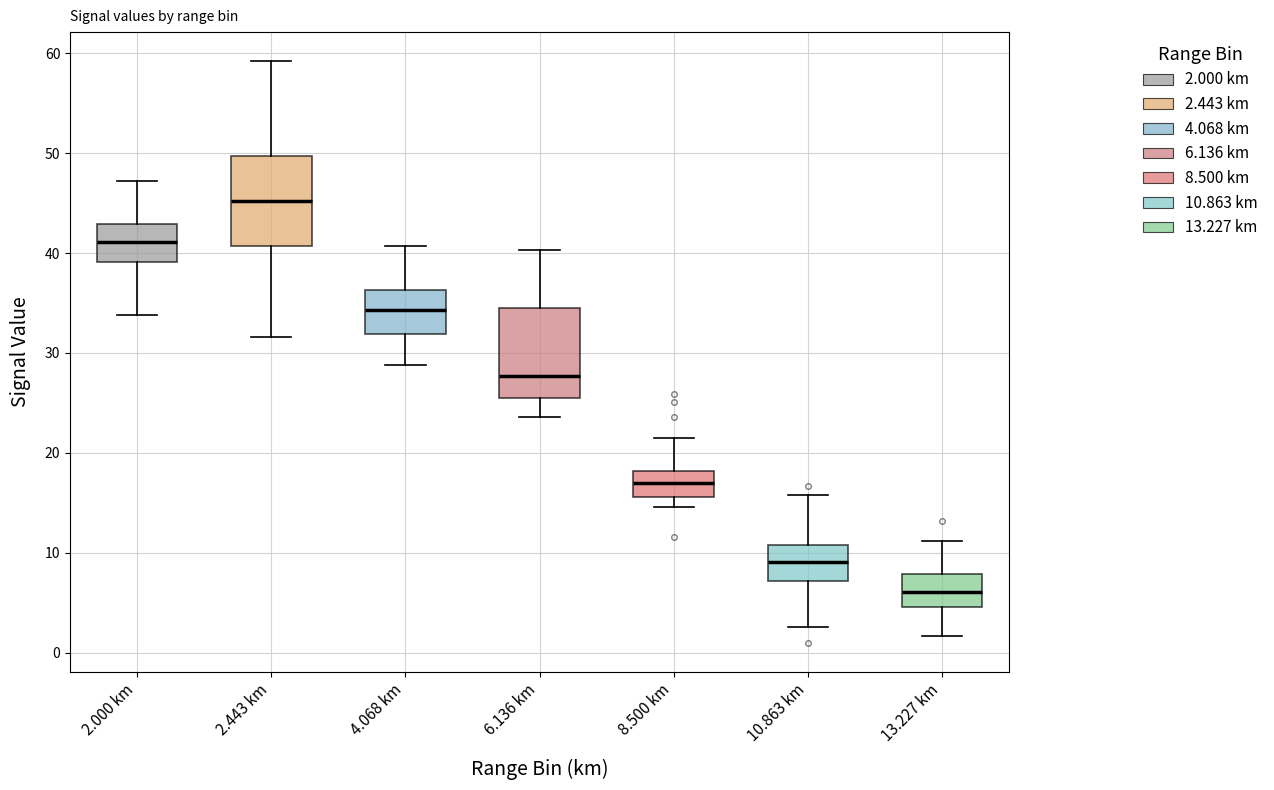

Where does the median line of the box for 2.000 km sit on the y-axis? The values are not printed on the chart, so give them approximately, as read against the axis.

41